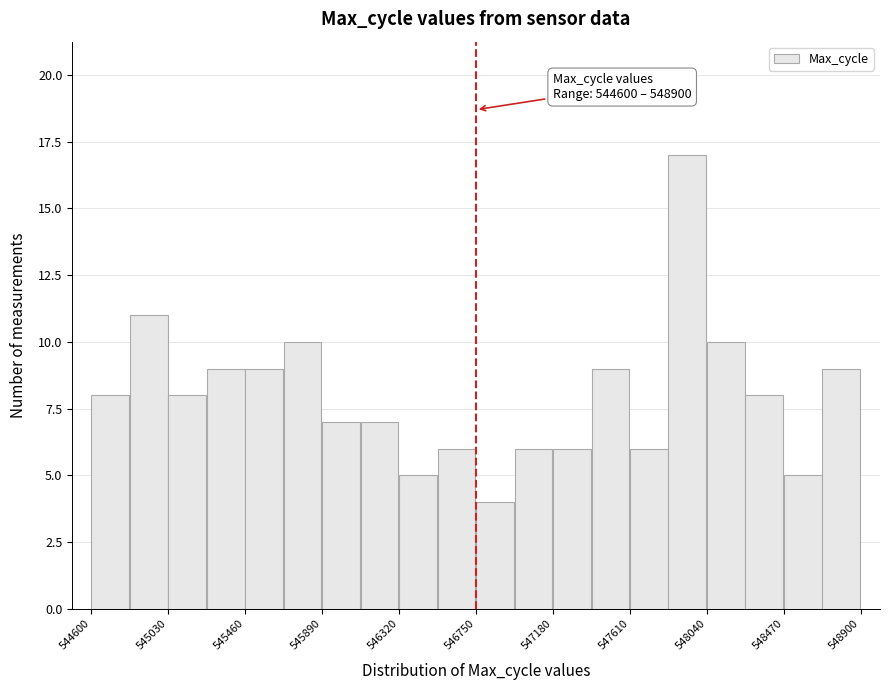

Which range on the x-axis has the tallest bar?

547825 to 548040